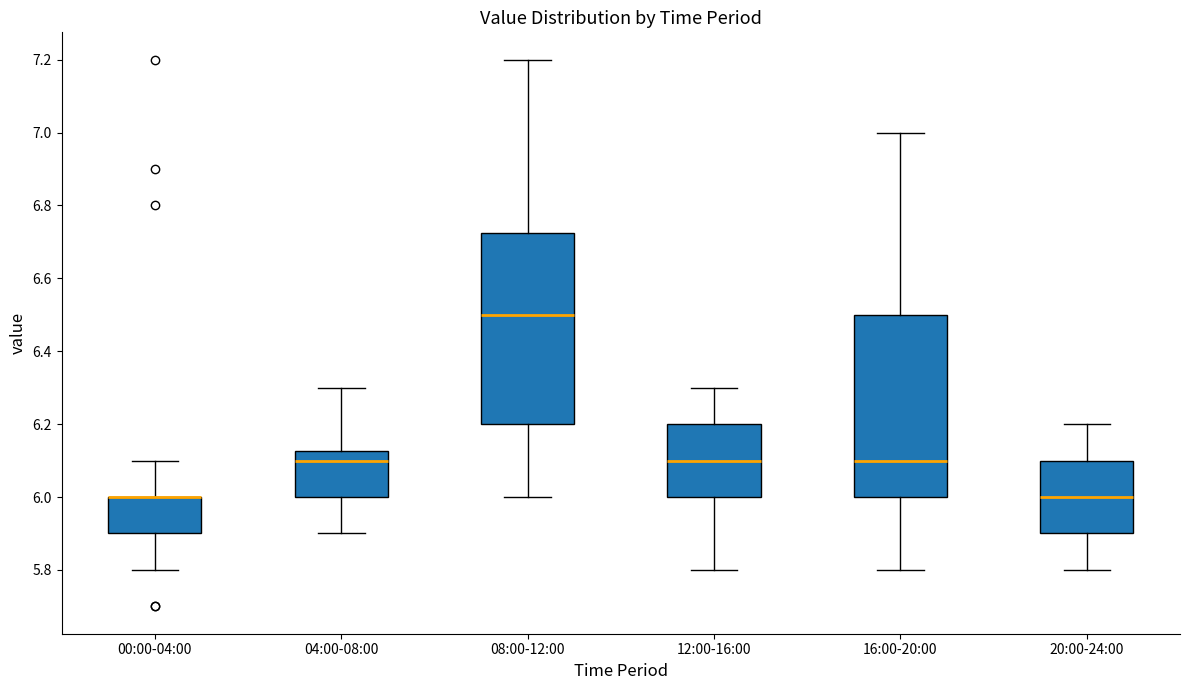

Which box is the tallest, from its lower edge to its upper edge?

08:00-12:00